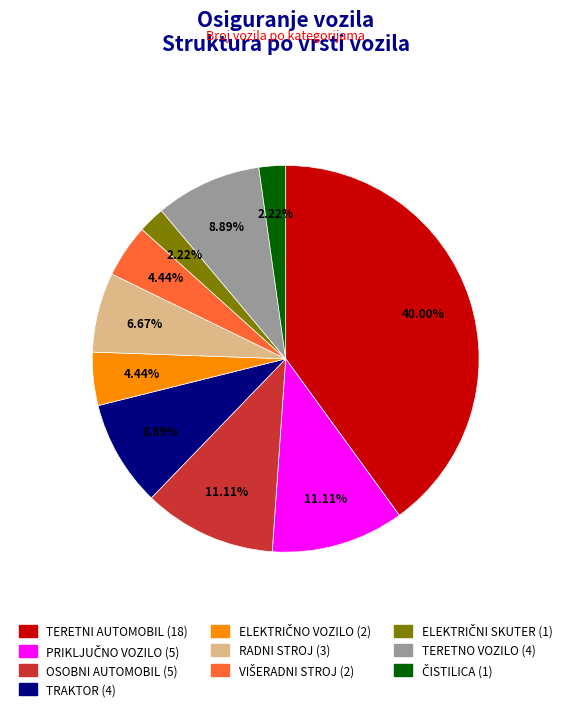

Is there a majority slice in this chart?

No